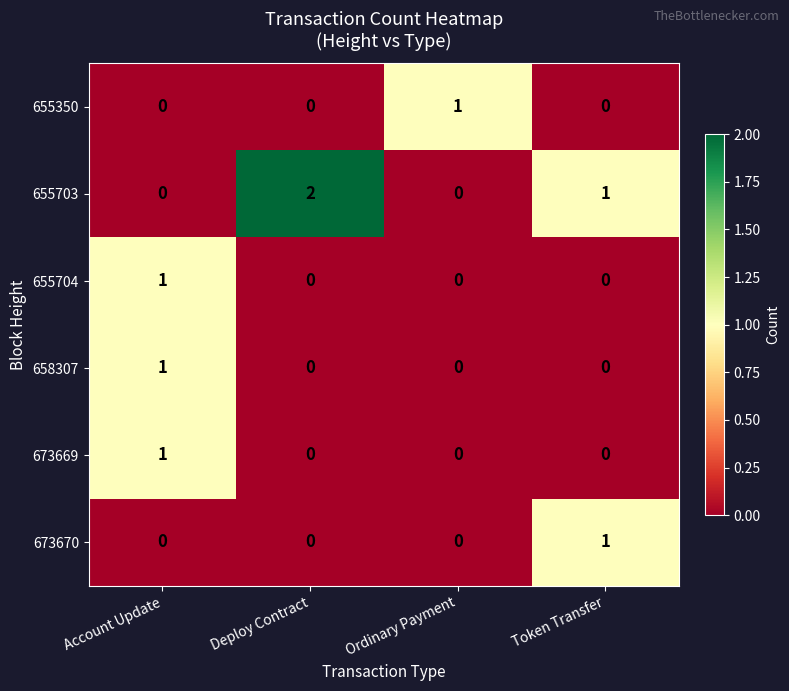

Reading left to right, extract all data points from this chart.

655350: Account Update=0	Deploy Contract=0	Ordinary Payment=1	Token Transfer=0
655703: Account Update=0	Deploy Contract=2	Ordinary Payment=0	Token Transfer=1
655704: Account Update=1	Deploy Contract=0	Ordinary Payment=0	Token Transfer=0
658307: Account Update=1	Deploy Contract=0	Ordinary Payment=0	Token Transfer=0
673669: Account Update=1	Deploy Contract=0	Ordinary Payment=0	Token Transfer=0
673670: Account Update=0	Deploy Contract=0	Ordinary Payment=0	Token Transfer=1